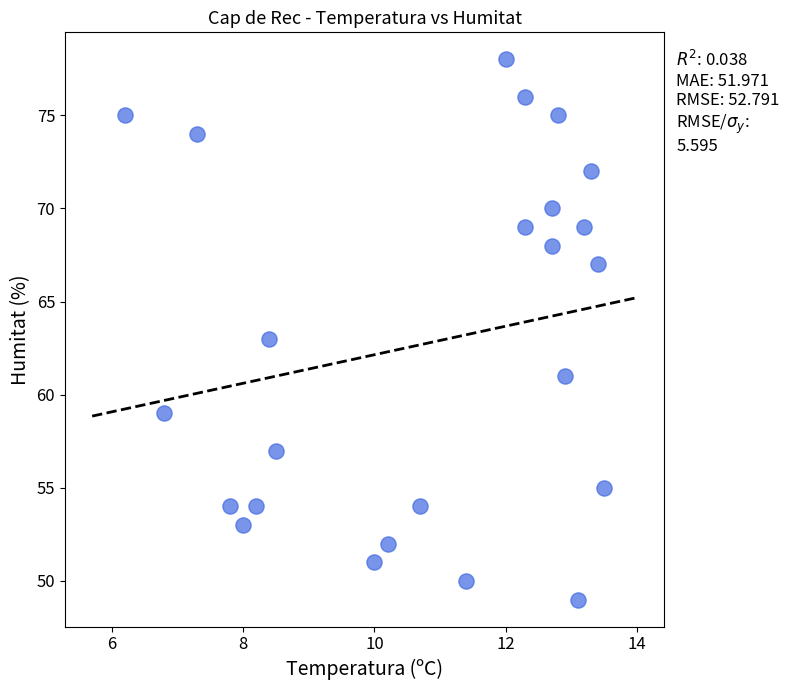

What is the range of Y values (max minus min)?

29